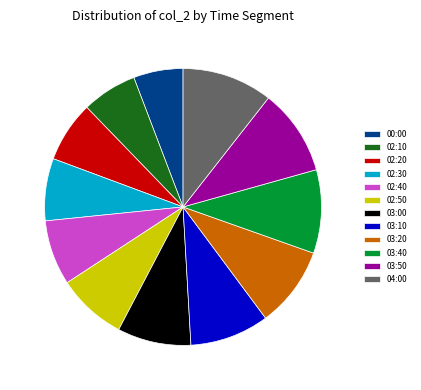

Which slice is the smallest?

00:00